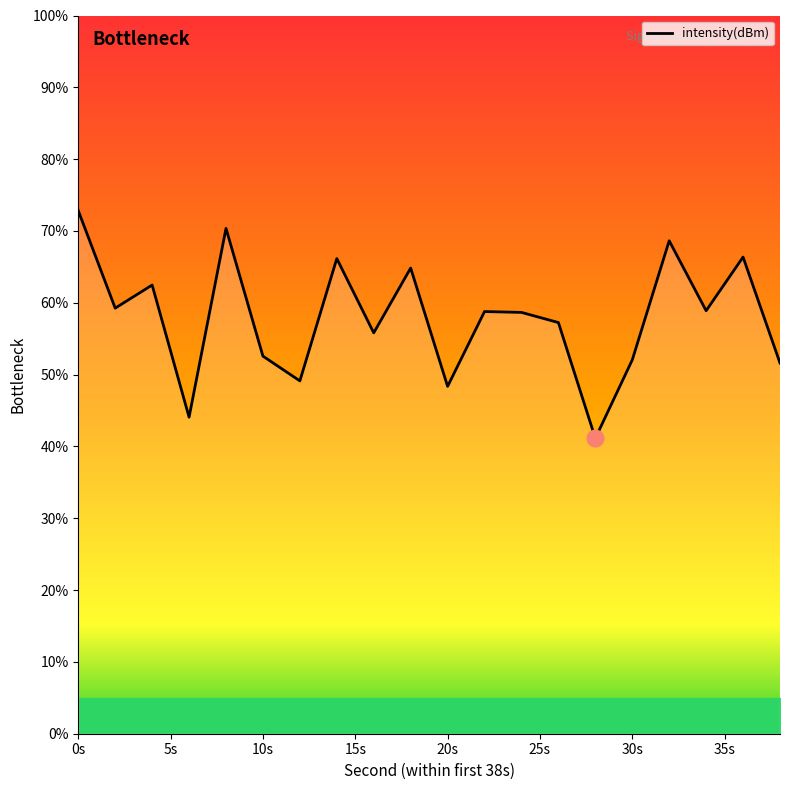

How many distinct data groups are displayed?

1